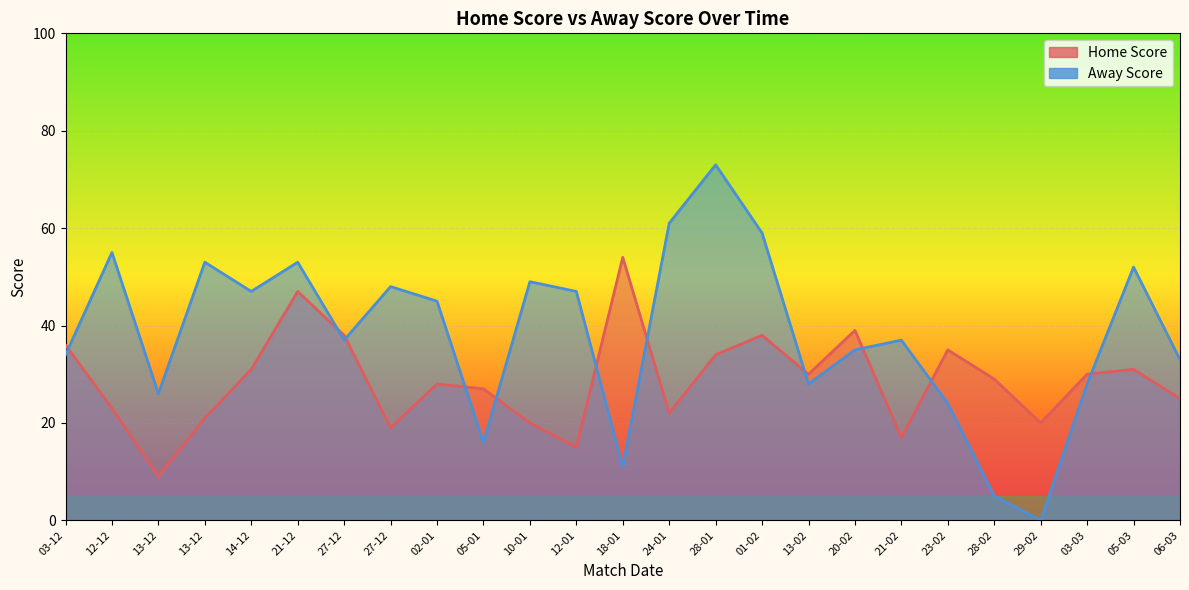

Count the number of categories in the chart.

25